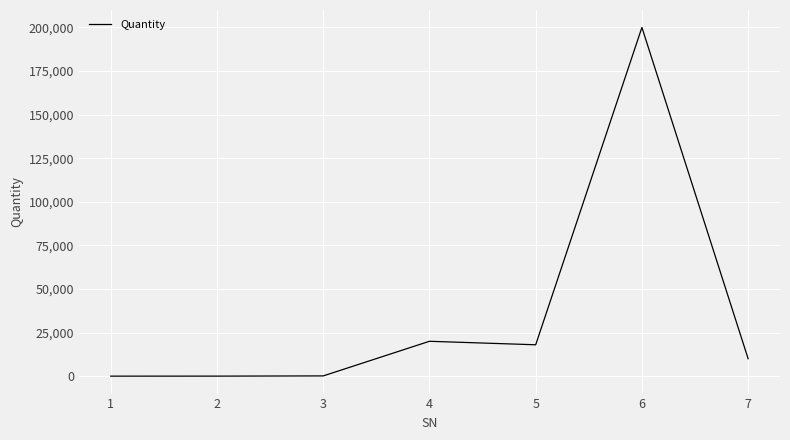

What is the change in value from 3 to 6?

+199856